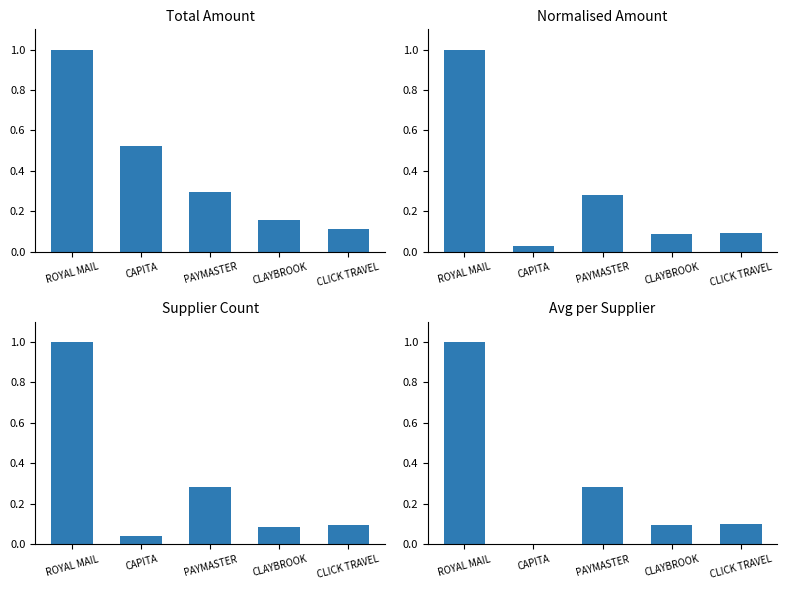

Which series has the largest range (max minus min)?

Avg per Supplier